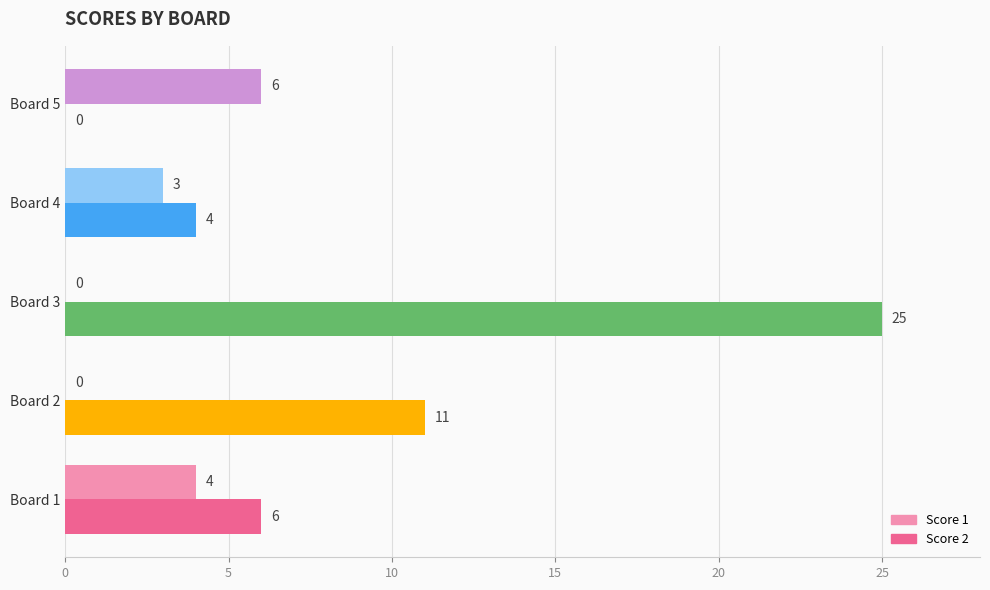

What is the greatest value displayed?

25